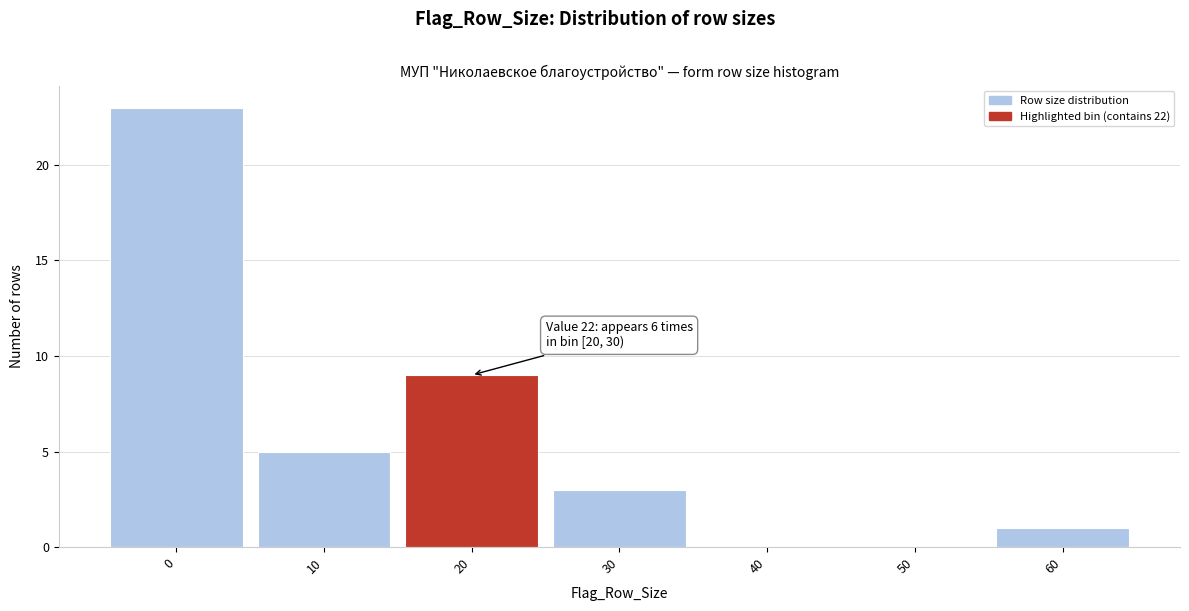

Reading right to left, what are all the values shown in this chart?

60=1	50=0	40=0	30=3	20=9	10=5	0=23